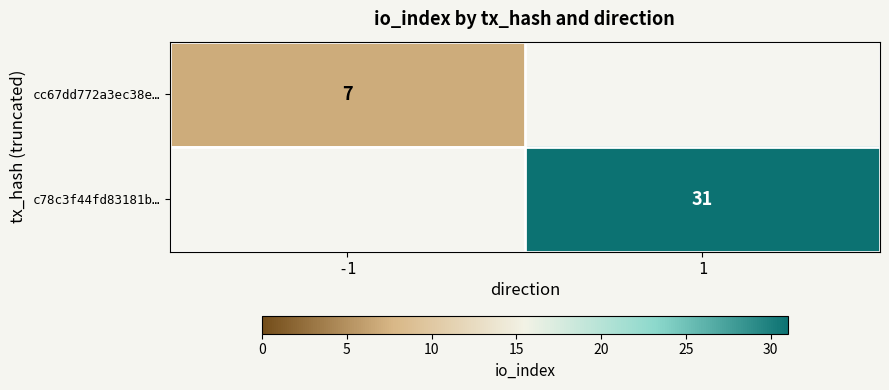

At which category does the chart reach its peak across all series?

1